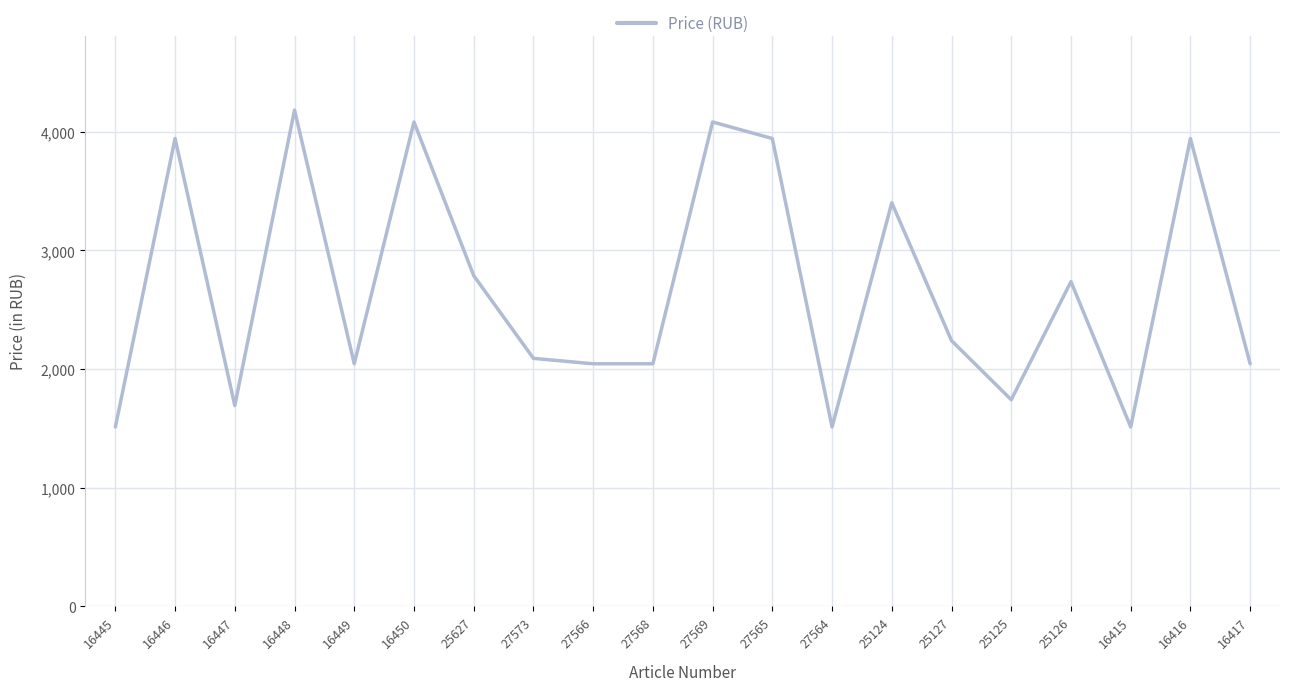

The value at 25126 is 3672.7. True or false?

False